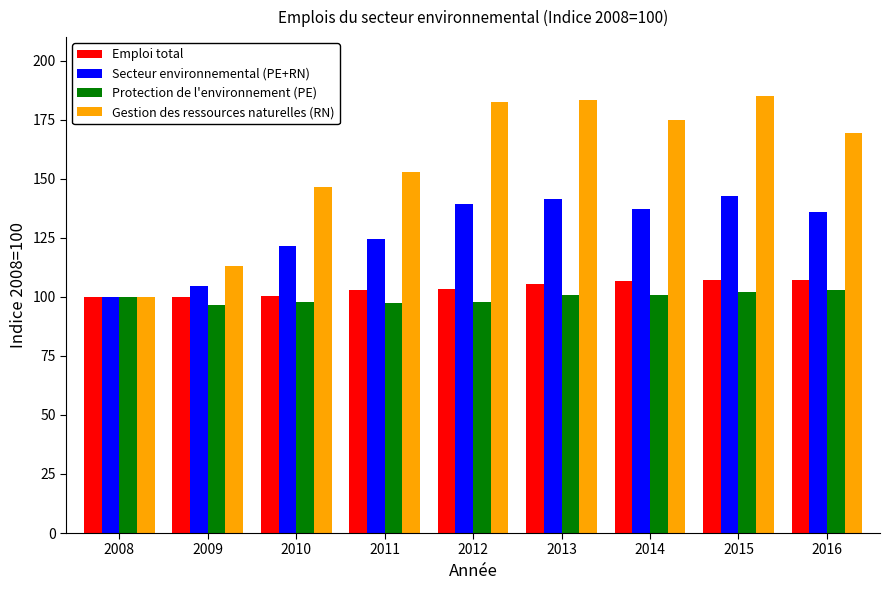

What is the difference between the Secteur environnemental (PE+RN) values at 2010 and 2013?

19.7